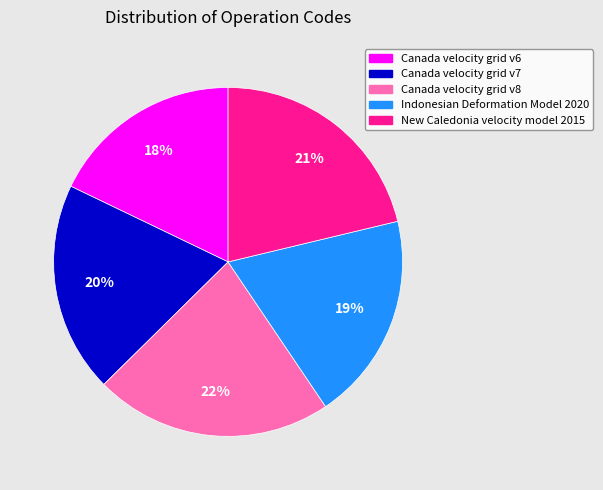

Which slice is the smallest?

Canada velocity grid v6